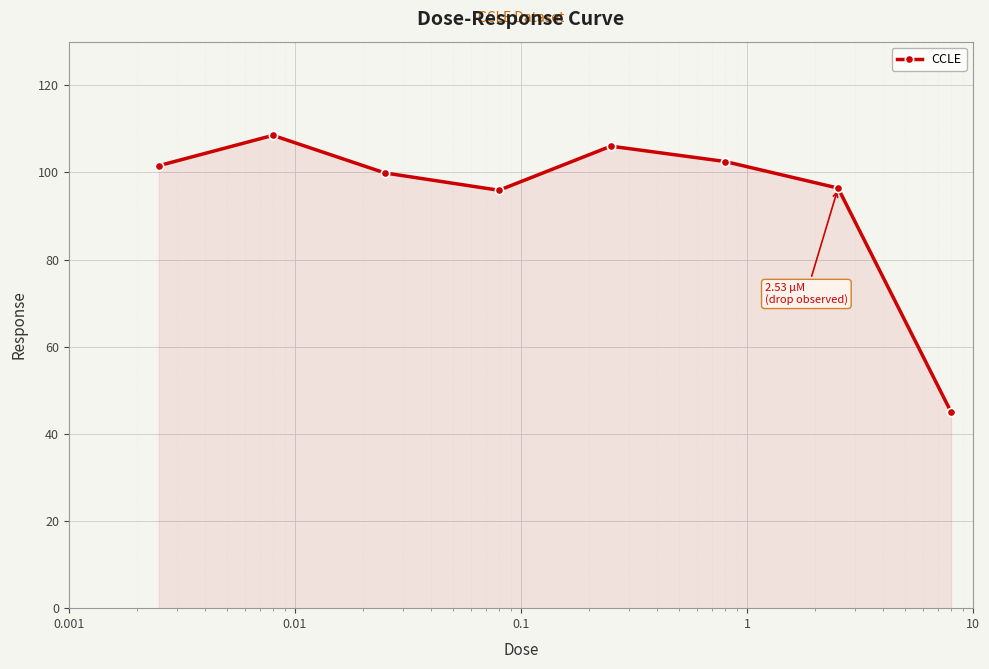

What is the value of the 7th point from the left?

96.4